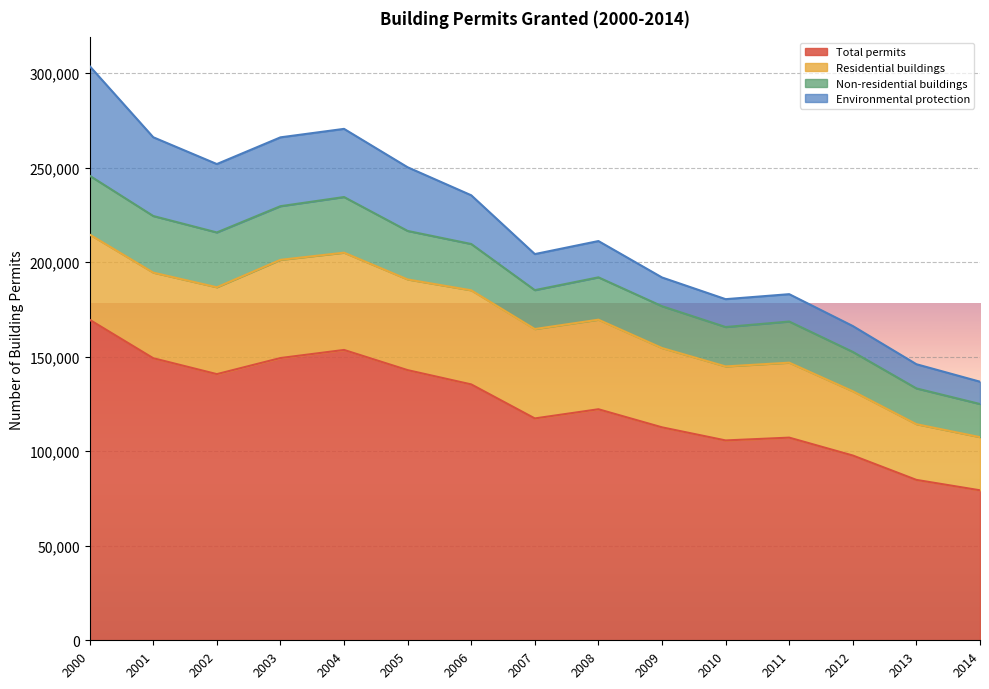

Which label corresponds to the largest value in the chart?

2000